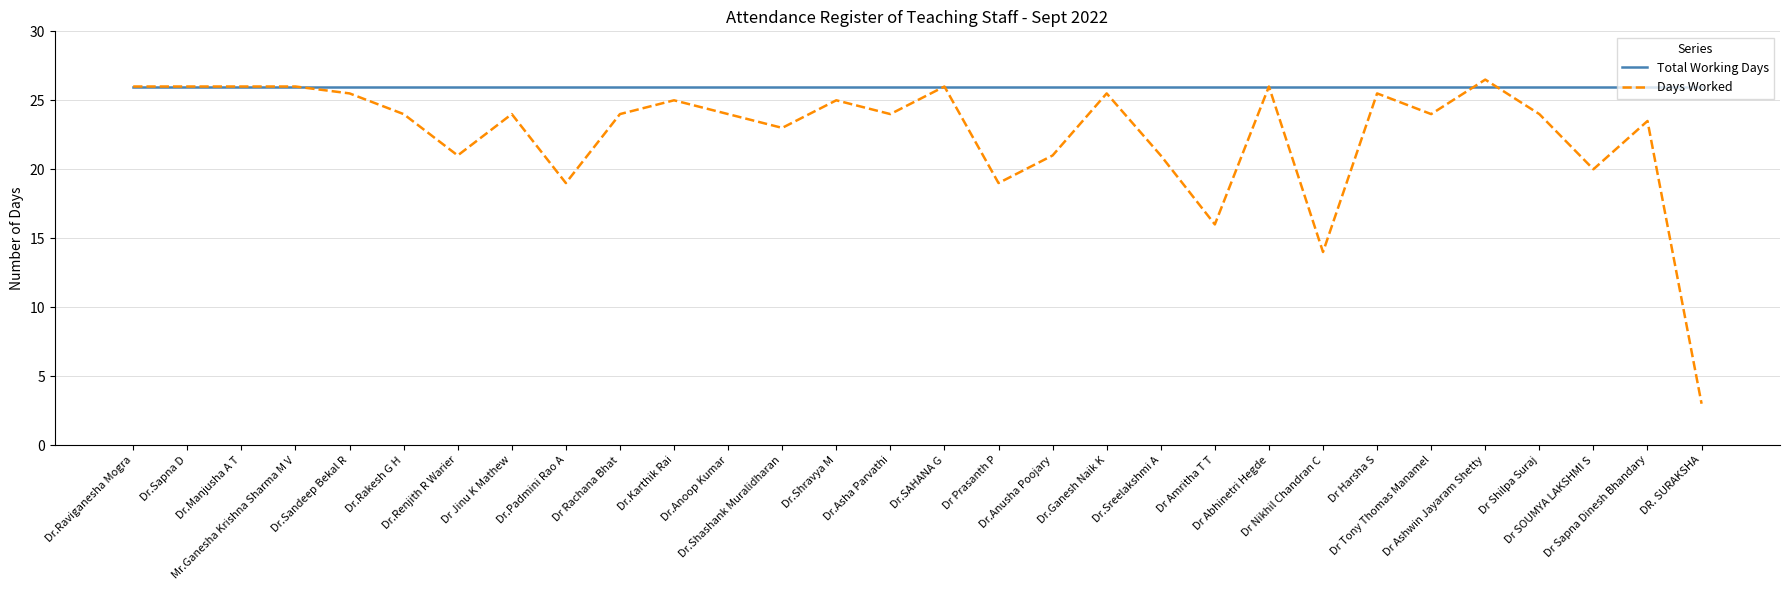

The value of Days Worked at DR. SURAKSHA is 1.5. True or false?

False